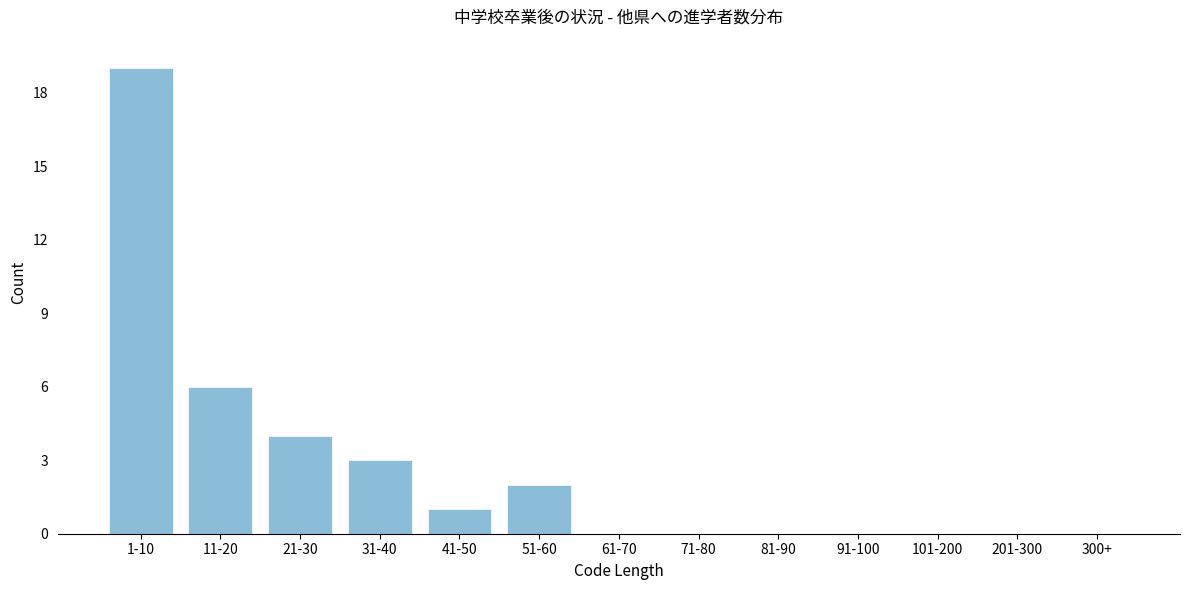

Reading left to right, extract all data points from this chart.

1-10=19	11-20=6	21-30=4	31-40=3	41-50=1	51-60=2	61-70=0	71-80=0	81-90=0	91-100=0	101-200=0	201-300=0	300+=0